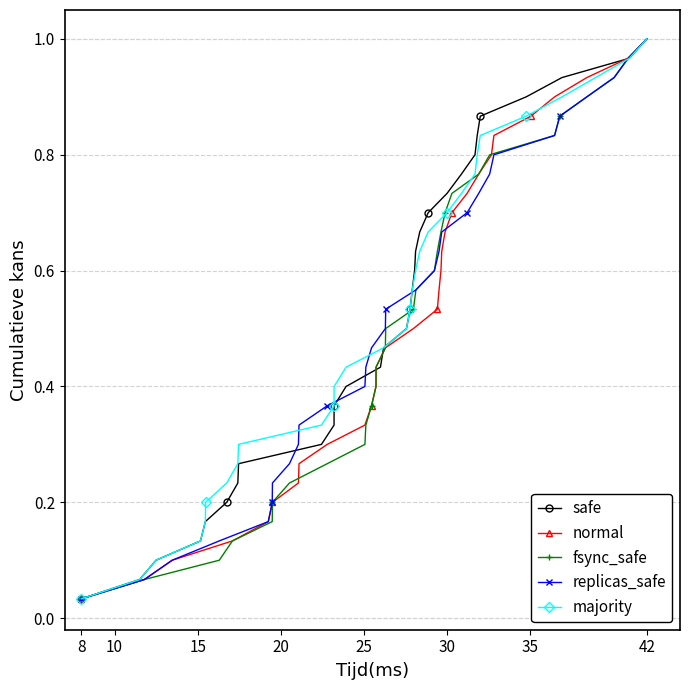

At which label does safe reach its minimum?

8